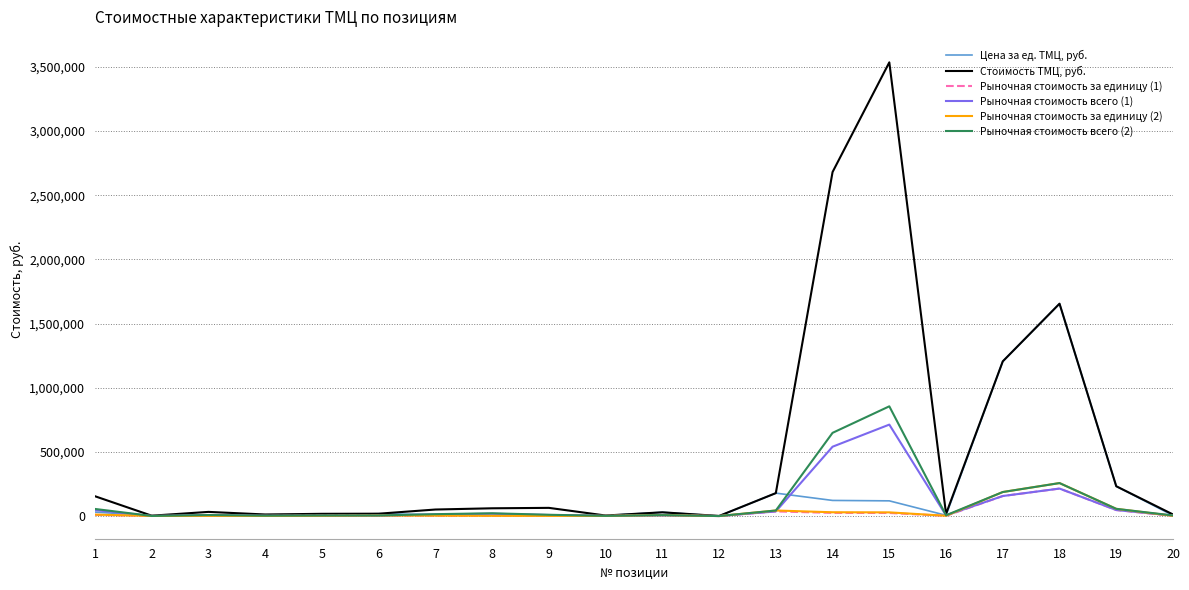

Rank the series at 3 from highest to lowest value.

Стоимость ТМЦ, руб., Рыночная стоимость всего (2), Рыночная стоимость всего (1), Цена за ед. ТМЦ, руб., Рыночная стоимость за единицу (2), Рыночная стоимость за единицу (1)